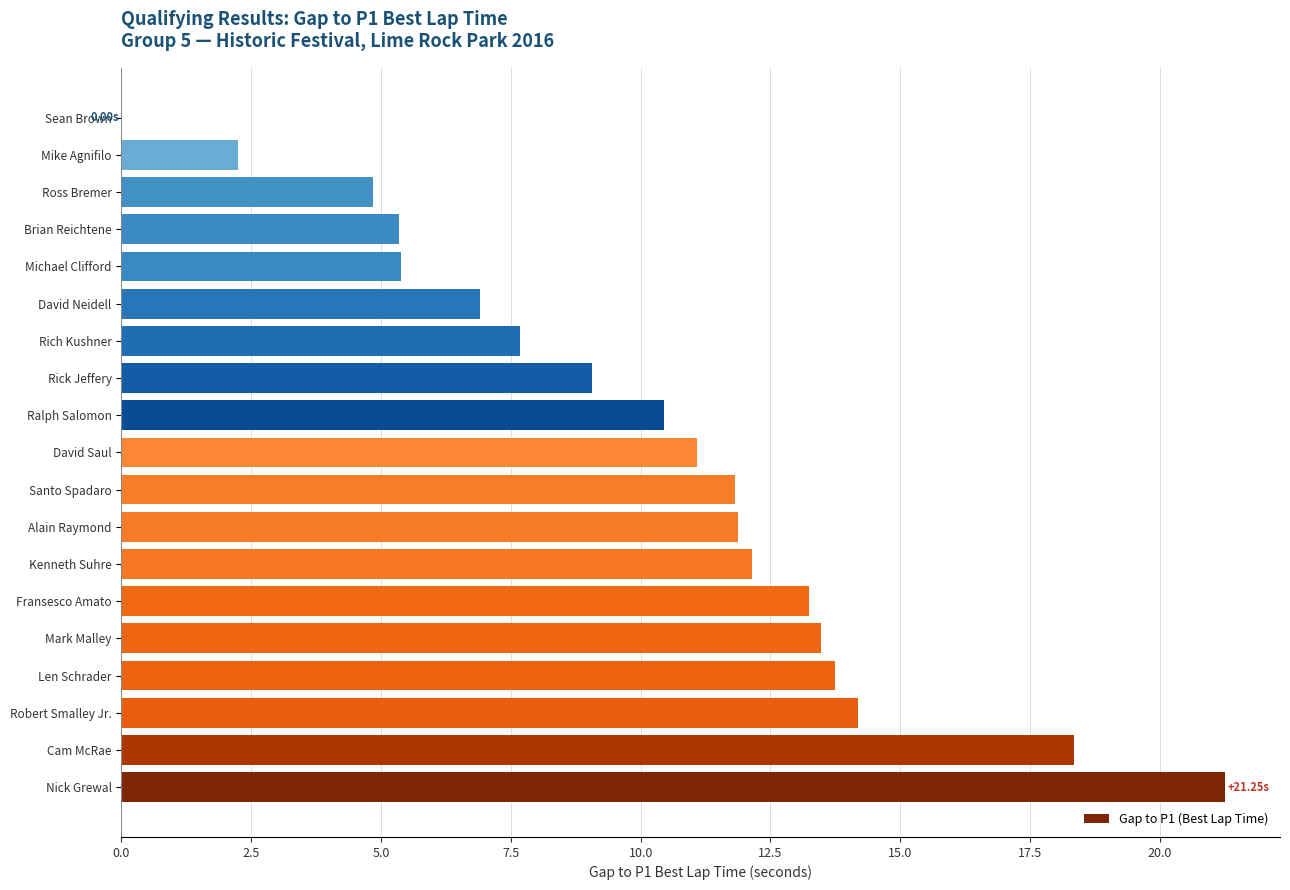

What is the sum of all values?

193.1